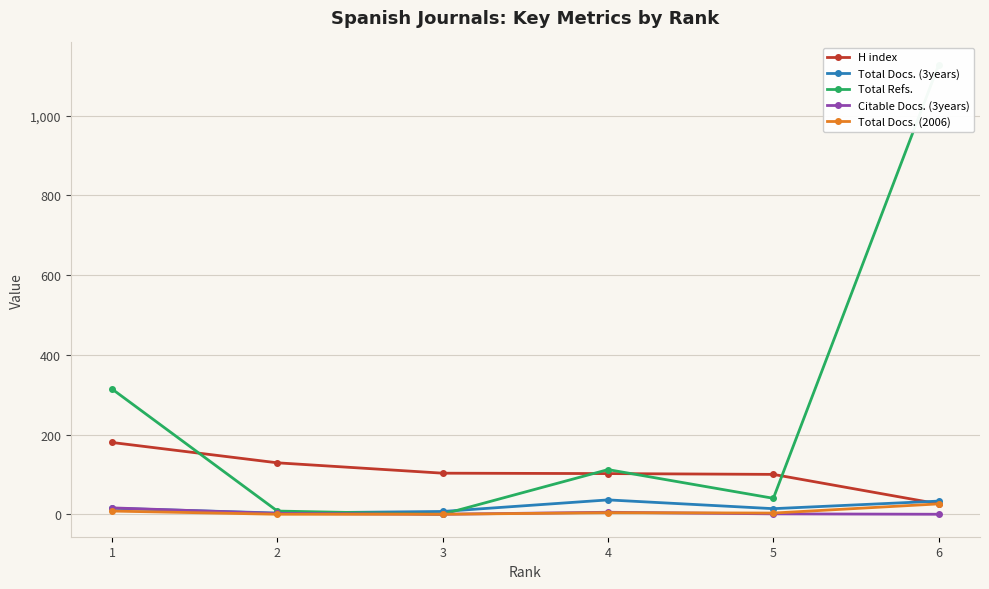

Which category has the lowest value in the Total Docs. (3years) series?

2